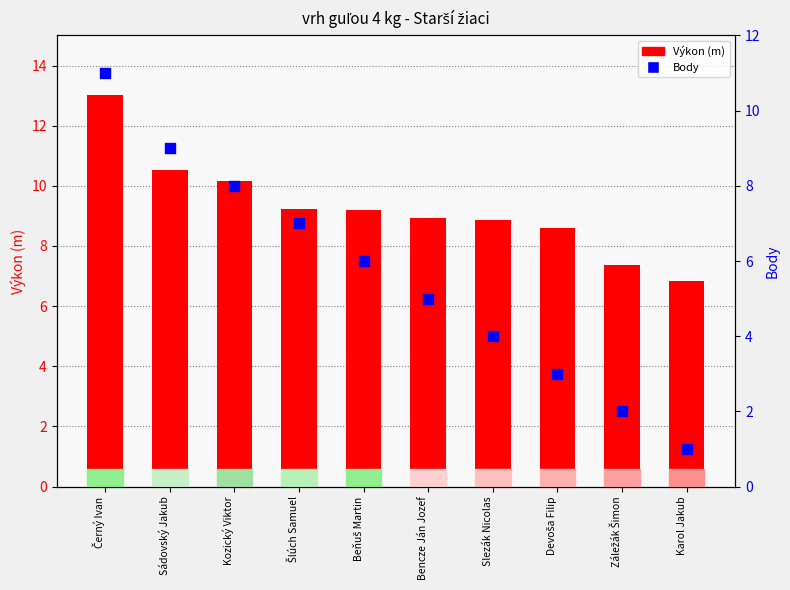

What is the total value across all series at Černý Ivan?

24.0